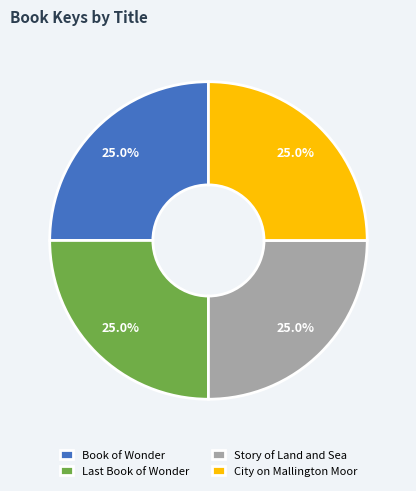

Approximately how many times larger is the value at City on Mallington Moor compared to Story of Land and Sea?

1.0